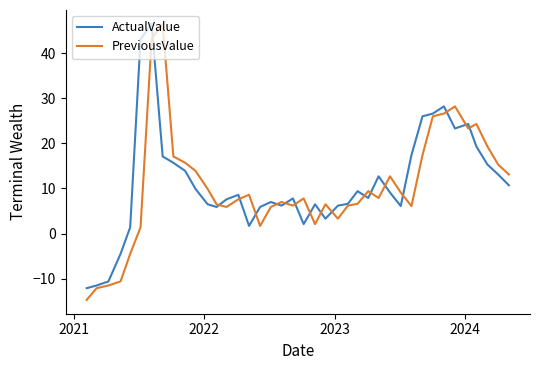

True or false: PreviousValue has more than 0 interior local peaks.

True